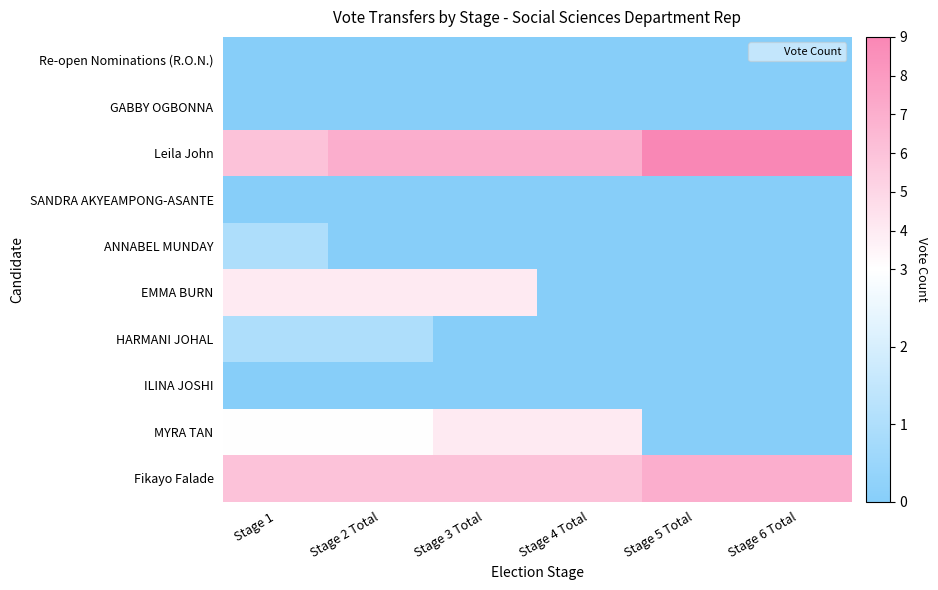

At which category does the chart reach its peak across all series?

Stage 5 Total